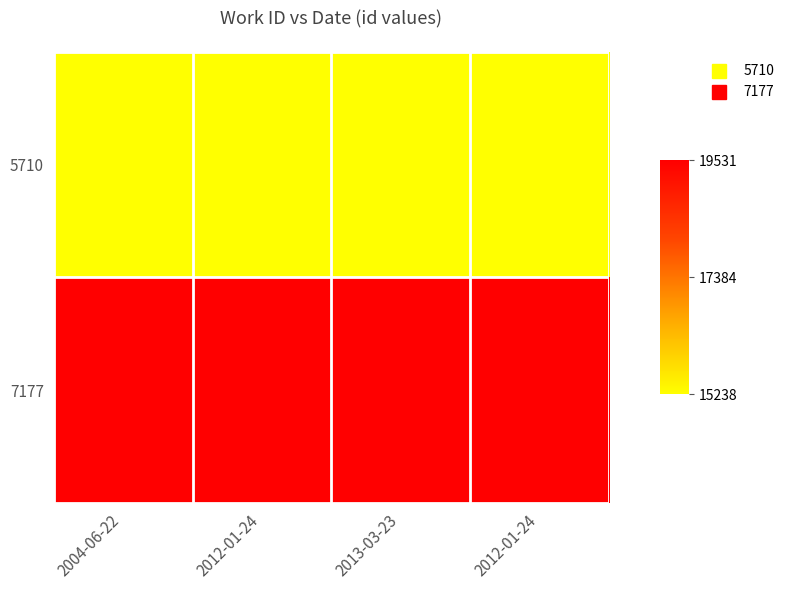

What is the total value across all series at 2004-06-22?

34769